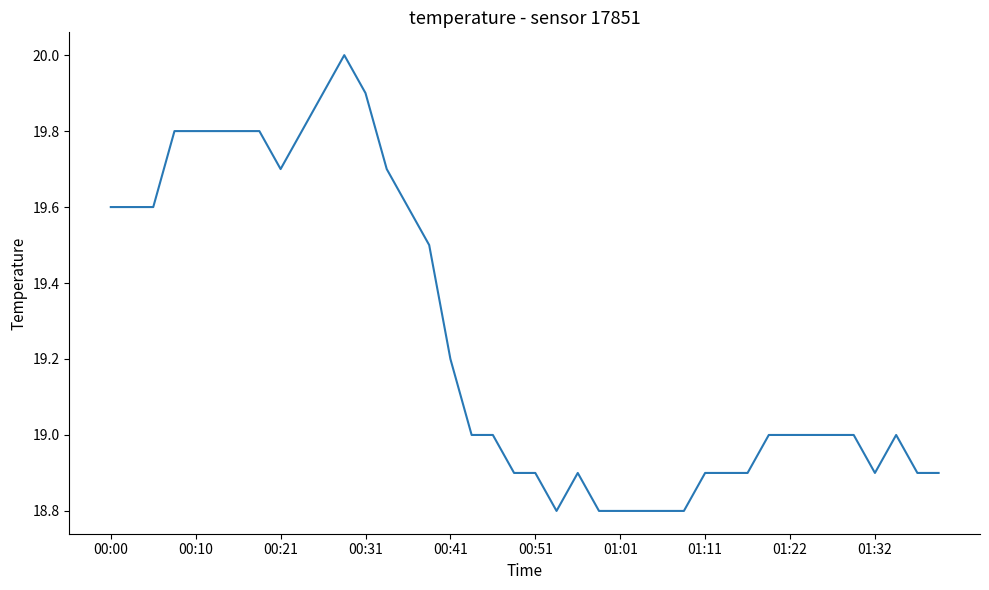

How many series are shown in this chart?

1